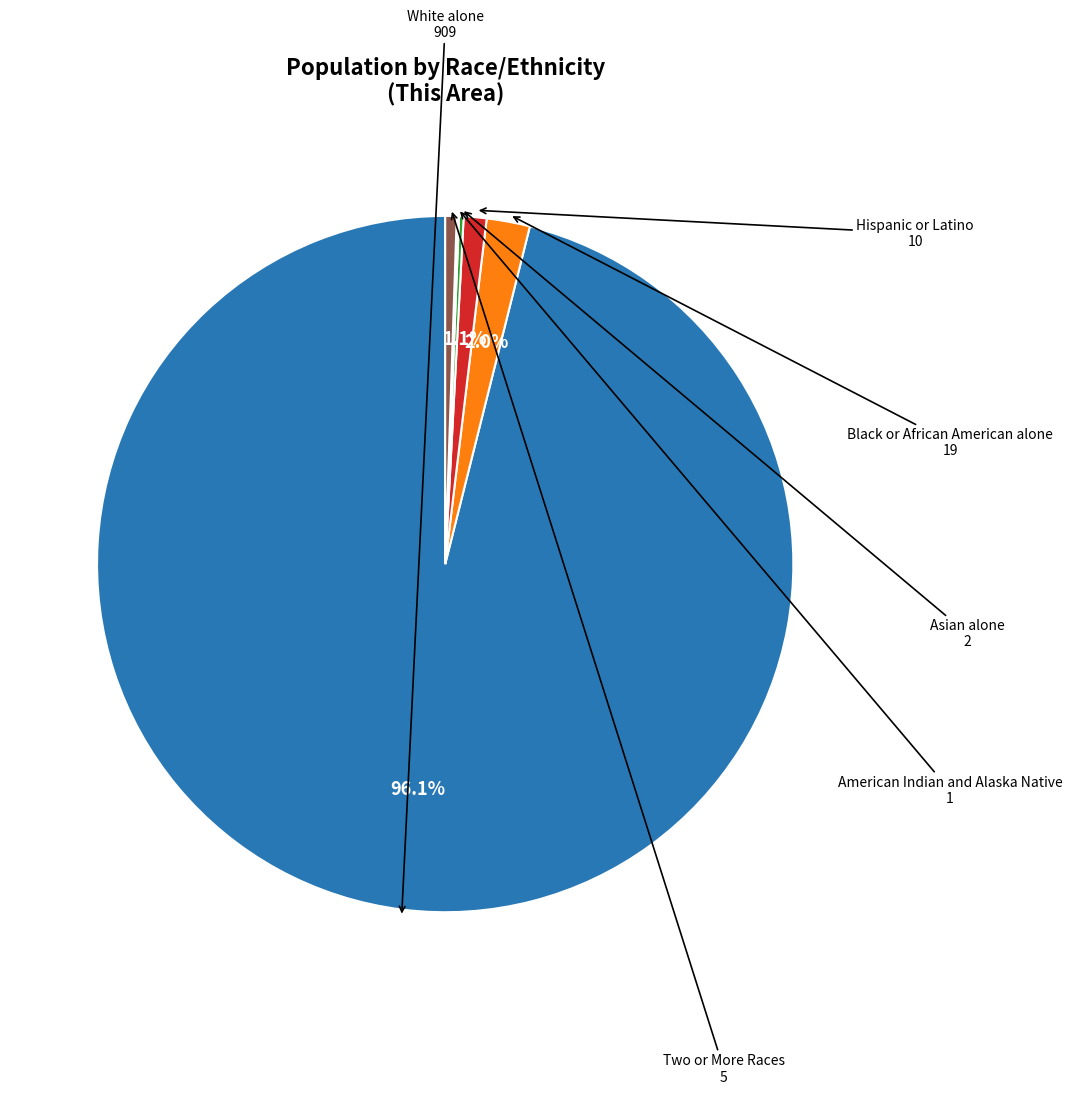

Does any single category account for the majority?

Yes